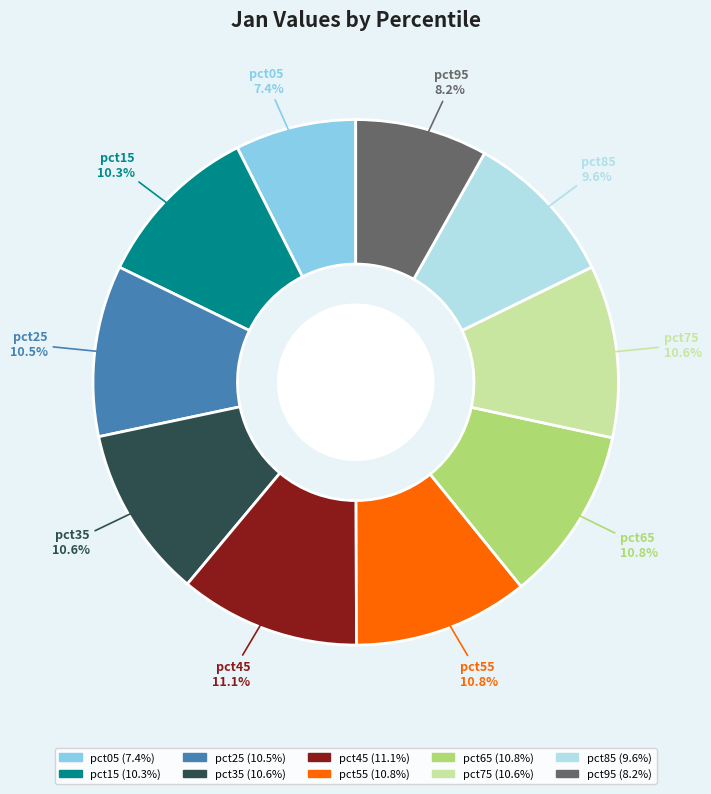

What is the total percentage of pct15 and pct65?

21.1%